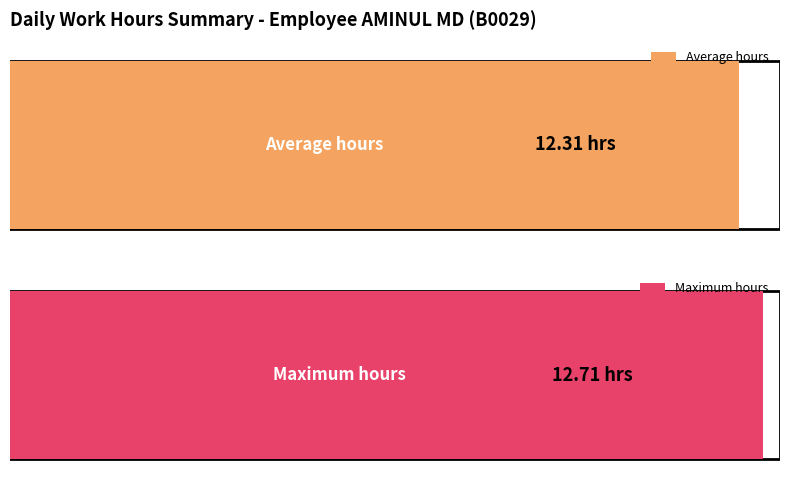

Does the chart contain any negative values?

No